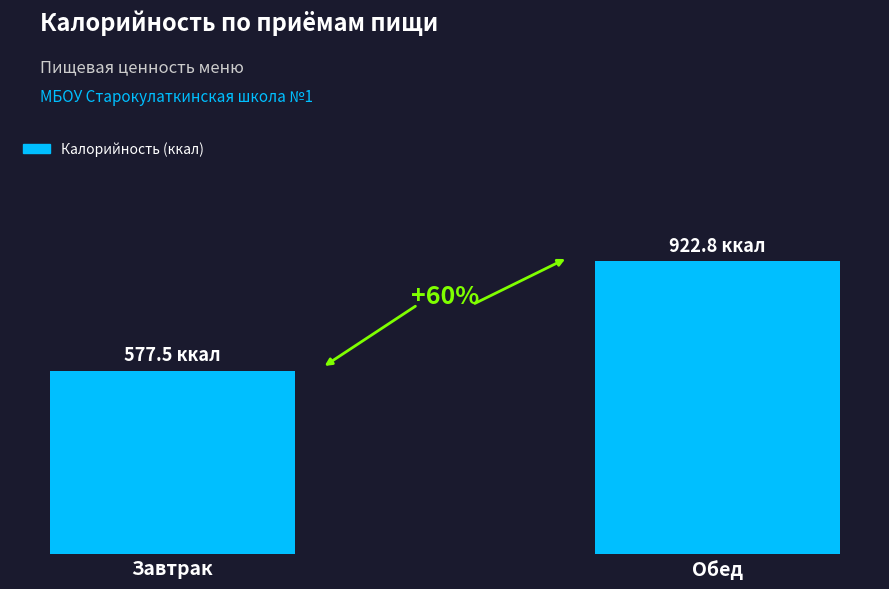

Rank the categories by value from highest to lowest.

Обед, Завтрак